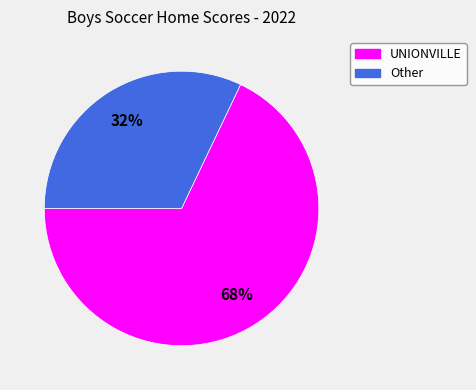

Is there any slice that represents more than half of the pie?

Yes